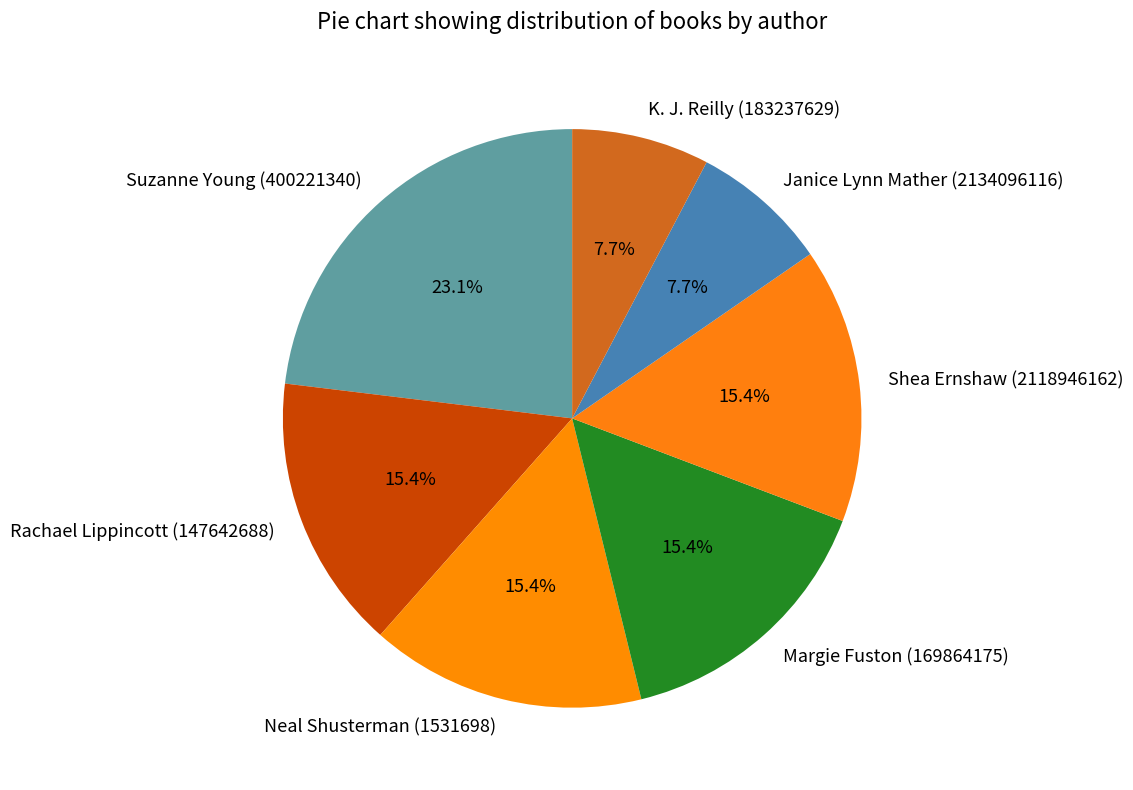

To the nearest percent, what portion does Suzanne Young (400221340) represent?

23%